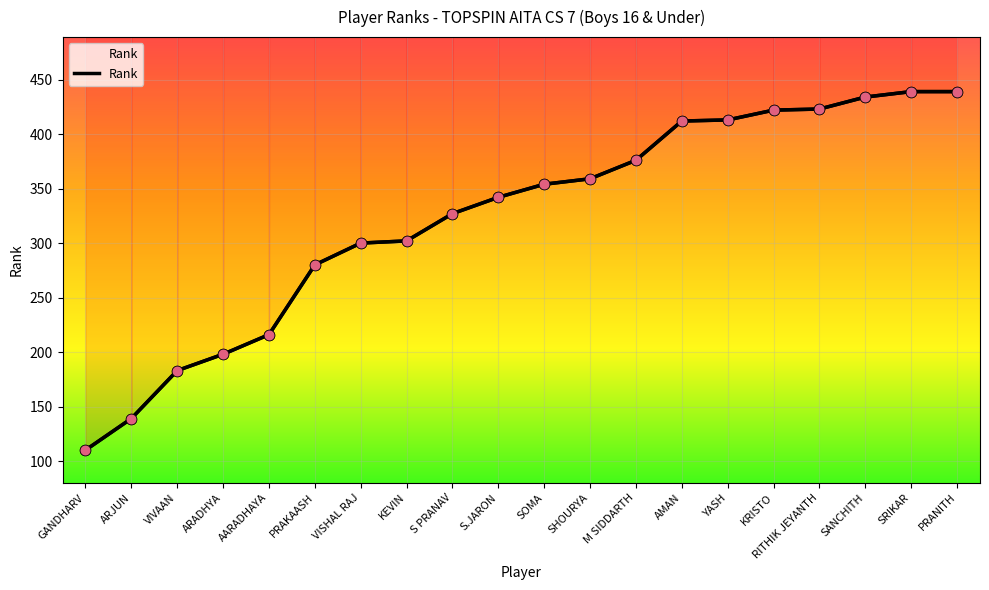

Between ARJUN and GANDHARV, which is larger?

ARJUN